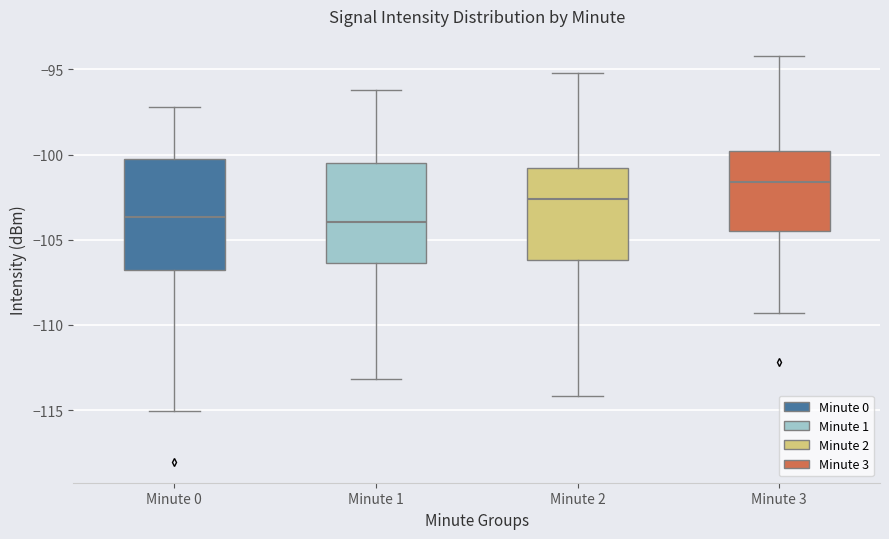

Where does the upper whisker of the box for Minute 2 end on the y-axis? The values are not printed on the chart, so give them approximately, as read against the axis.

-95.0